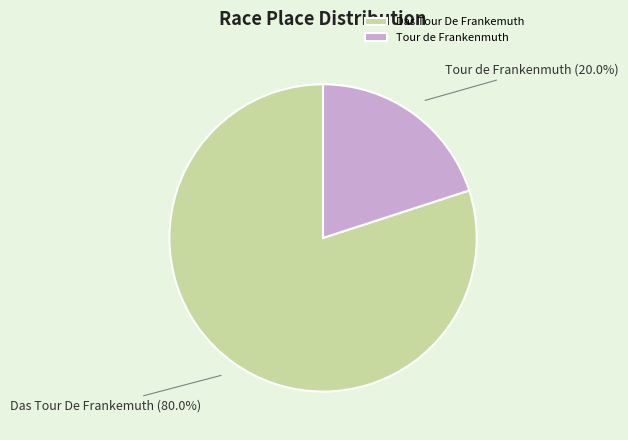

Does any single category account for the majority?

Yes